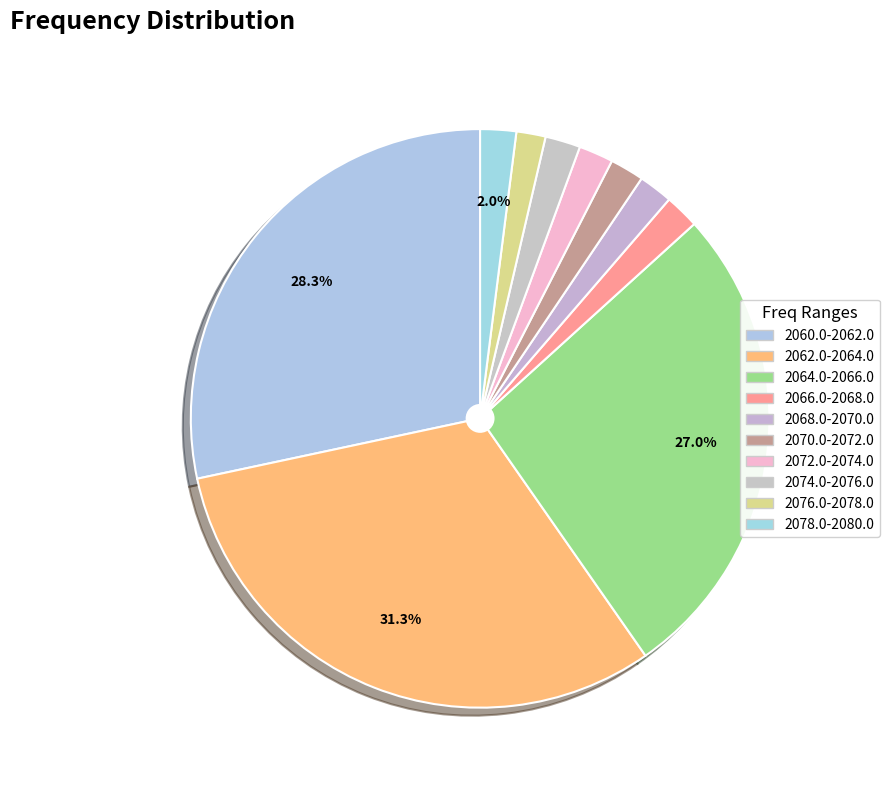

How many slices are in this pie chart?

10